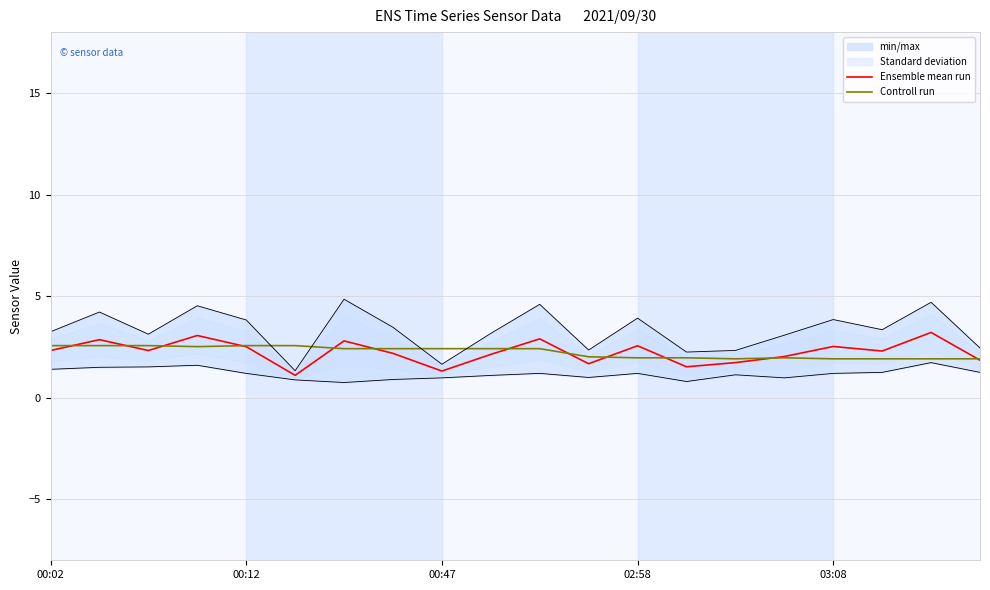

The Controll run series shows 1.5 at 00:12. True or false?

False